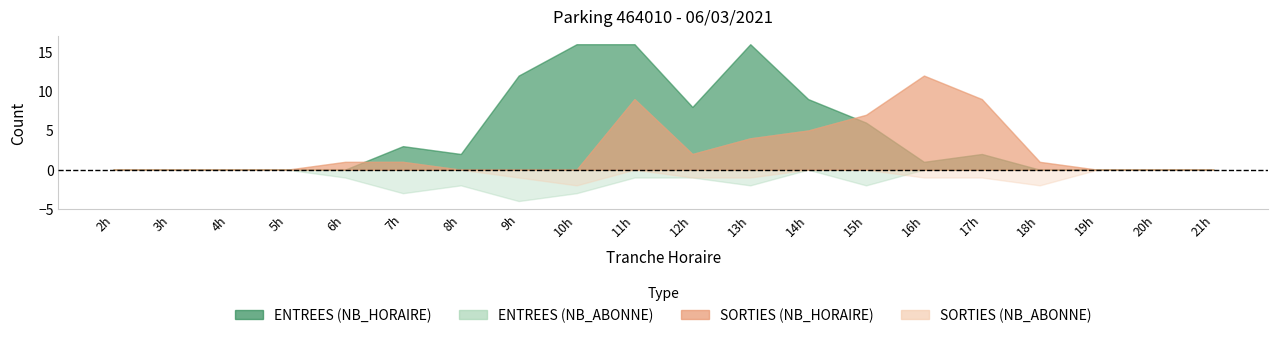

What are all the series names shown in the legend?

ENTREES_NB_HORAIRE, ENTREES_NB_ABONNE, SORTIES_NB_HORAIRE, SORTIES_NB_ABONNE